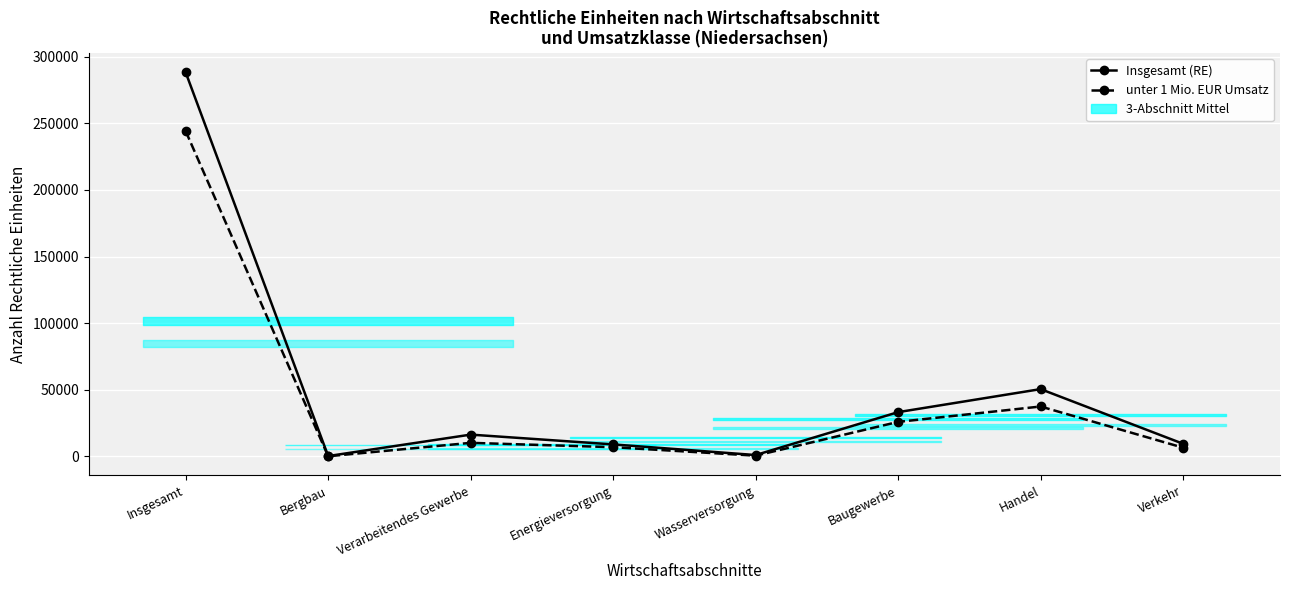

Reading left to right, extract all data points from this chart.

Insgesamt (RE): Insgesamt=288303	Bergbau=274	Verarbeitendes Gewerbe=16376	Energieversorgung=9012	Wasserversorgung=1037	Baugewerbe=33244	Handel=50531	Verkehr=9487
unter 1 Mio. EUR Umsatz: Insgesamt=244176	Bergbau=127	Verarbeitendes Gewerbe=10198	Energieversorgung=6925	Wasserversorgung=566	Baugewerbe=25929	Handel=37480	Verkehr=6569